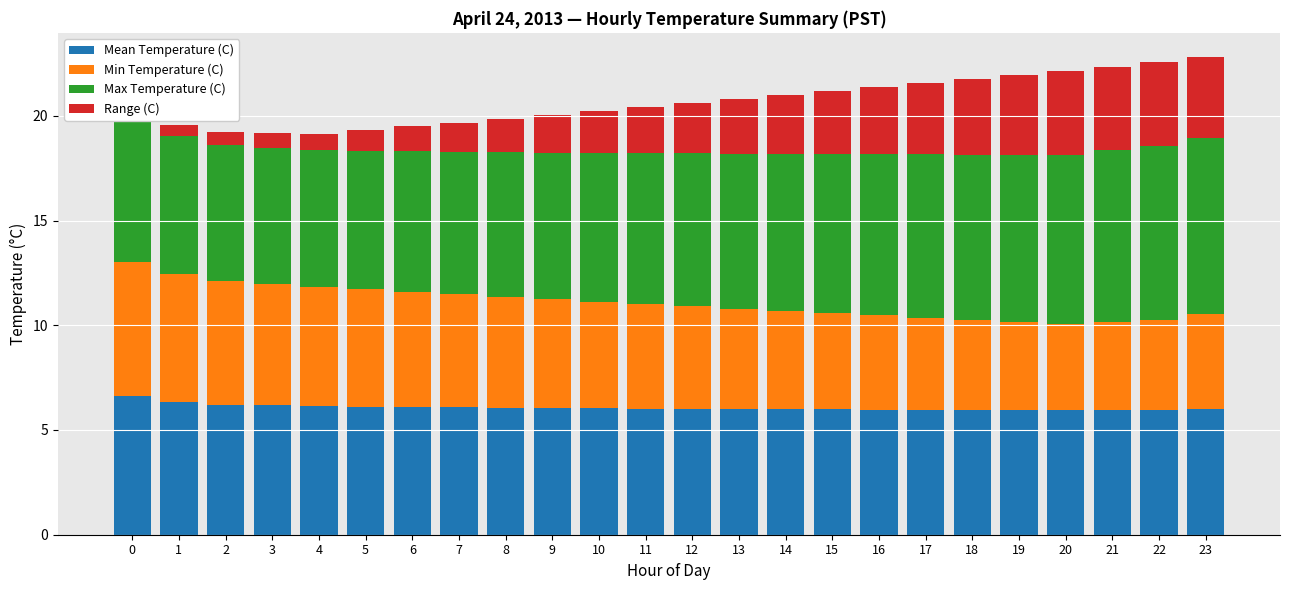

What is the difference between the second highest and second lowest values in the Min Temperature (C) series?

1.9